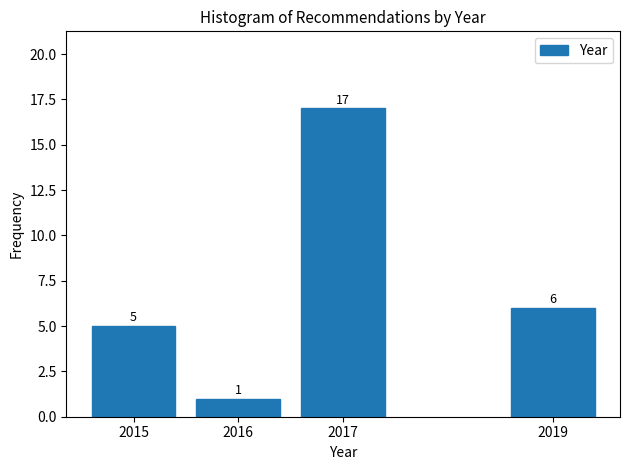

Reading right to left, extract all data points from this chart.

6	17	1	5